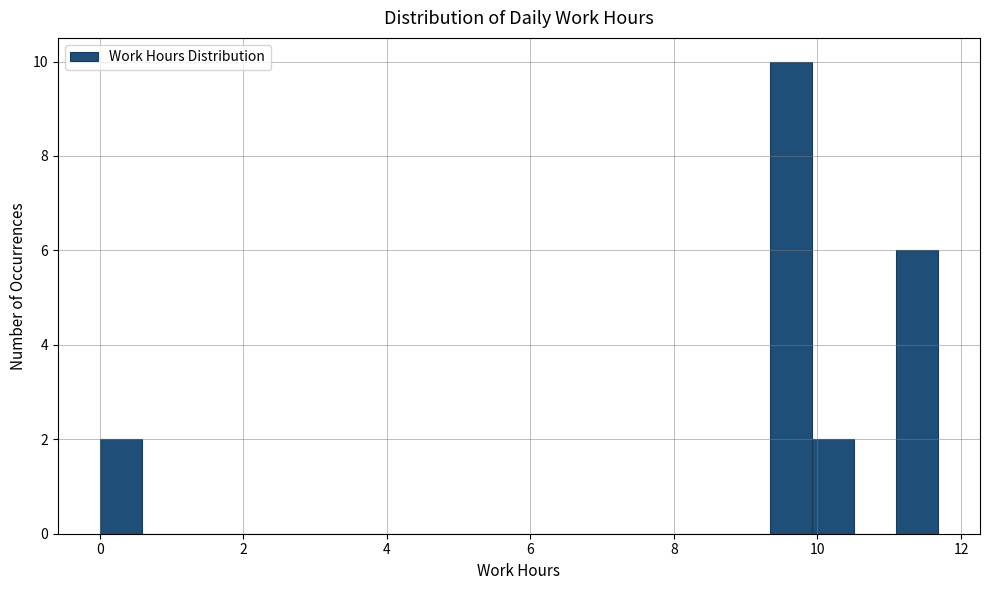

Around what value on the x-axis is the tallest bar? Give the approximate position of its centre, as read against the axis.

9.6